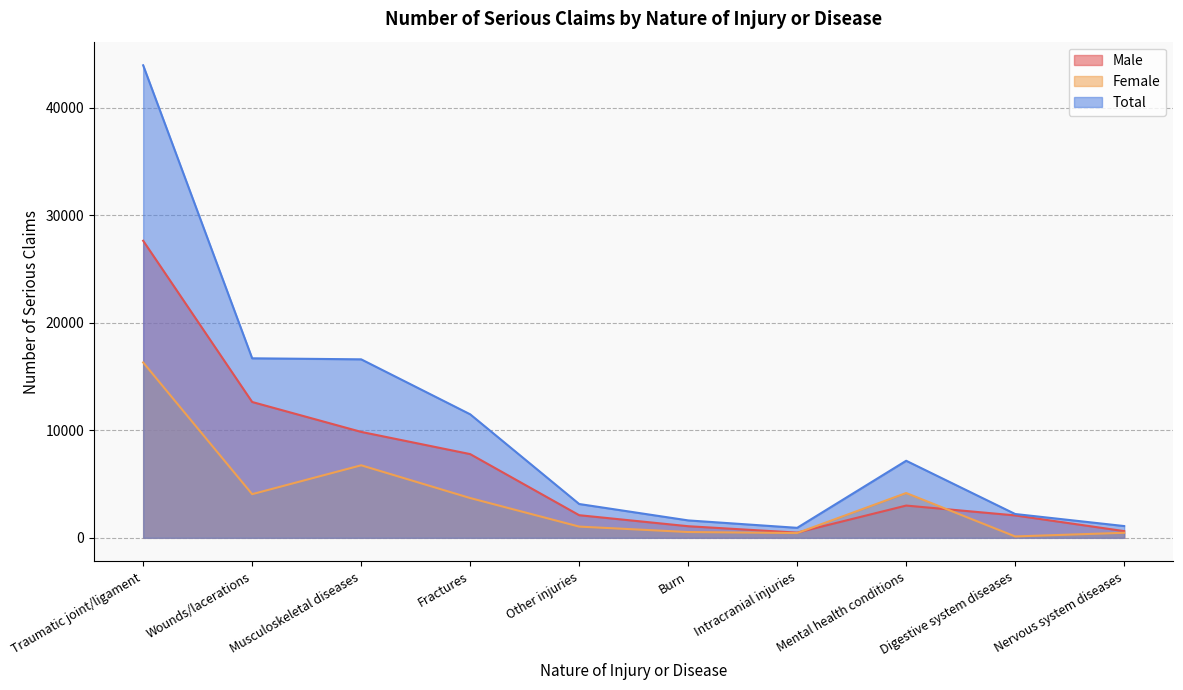

True or false: Total has more than 1 points higher than both neighbors.

False